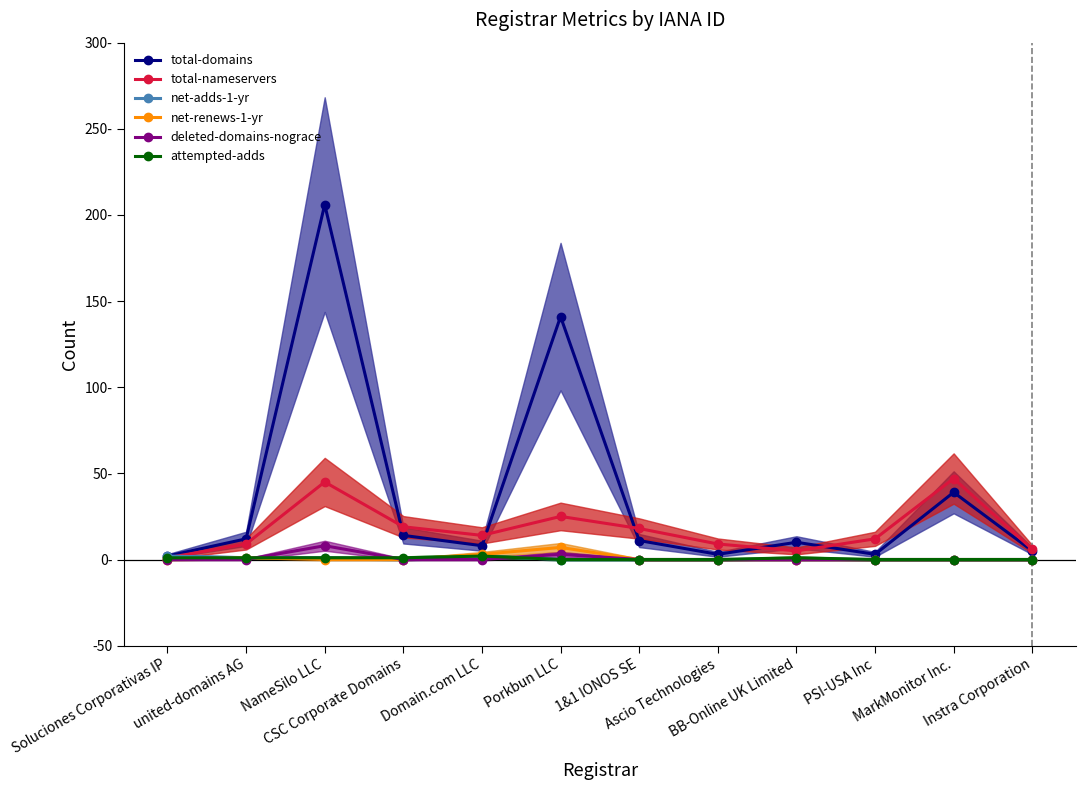

Which series has the largest range (max minus min)?

total-domains